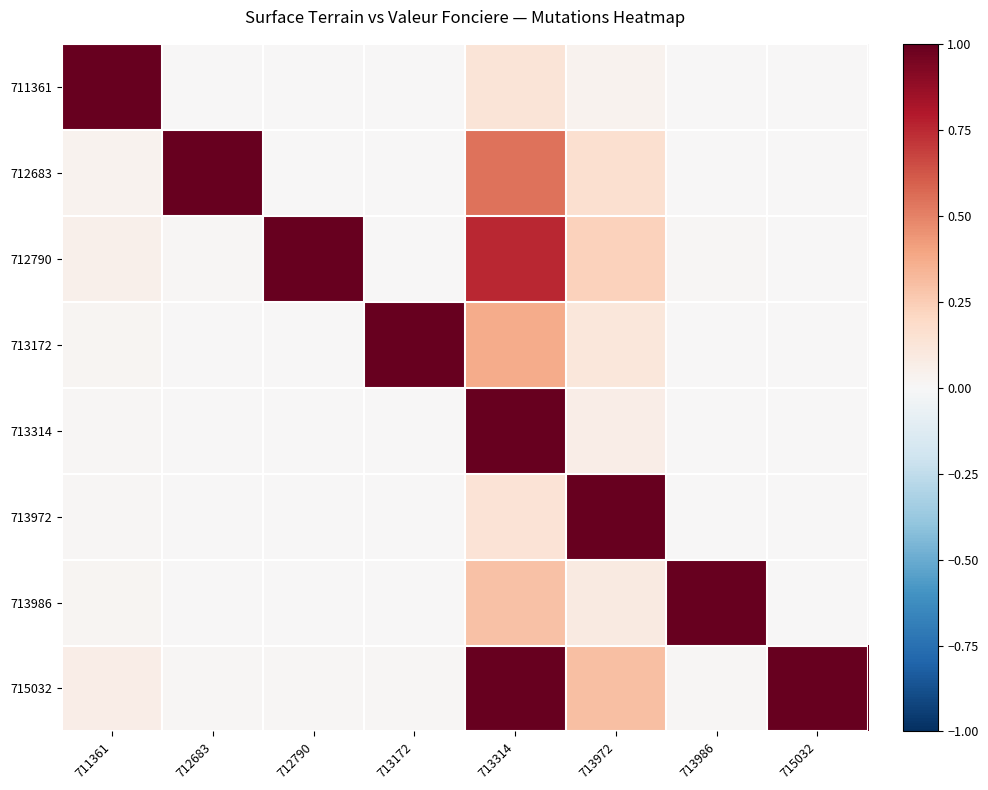

At how many categories does at least one series exceed 0?

8